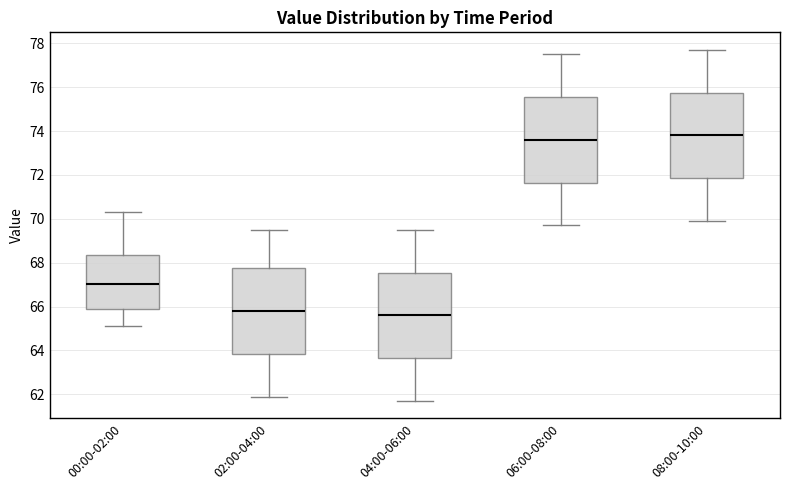

Reading left to right, read every box against the y-axis: the position of its median line, the range the box covers, and the ends of its whiskers. The values are not printed on the chart, so give them approximately, as read against the axis.

00:00-02:00: median 67.0, box 65.8 to 68.4, whiskers 65.2 to 70.4
02:00-04:00: median 65.8, box 63.8 to 67.8, whiskers 62.0 to 69.6
04:00-06:00: median 65.6, box 63.6 to 67.6, whiskers 61.8 to 69.6
06:00-08:00: median 73.6, box 71.6 to 75.6, whiskers 69.8 to 77.6
08:00-10:00: median 73.8, box 71.8 to 75.8, whiskers 70.0 to 77.8